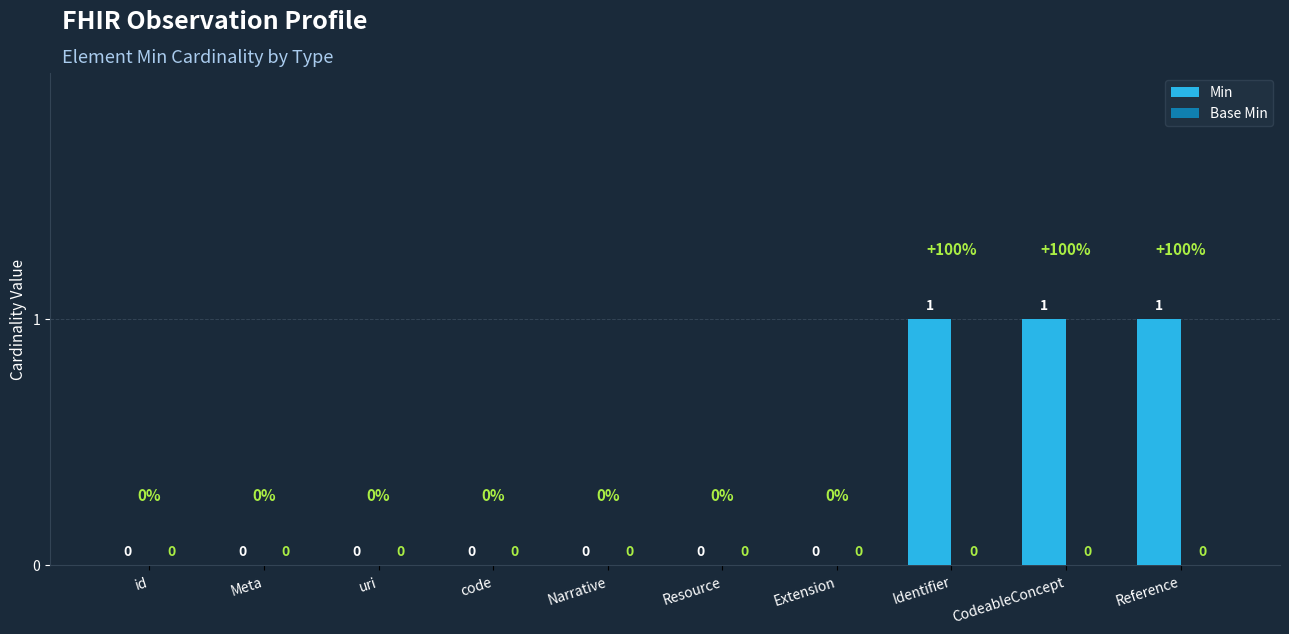

Count the number of data series in this chart.

1